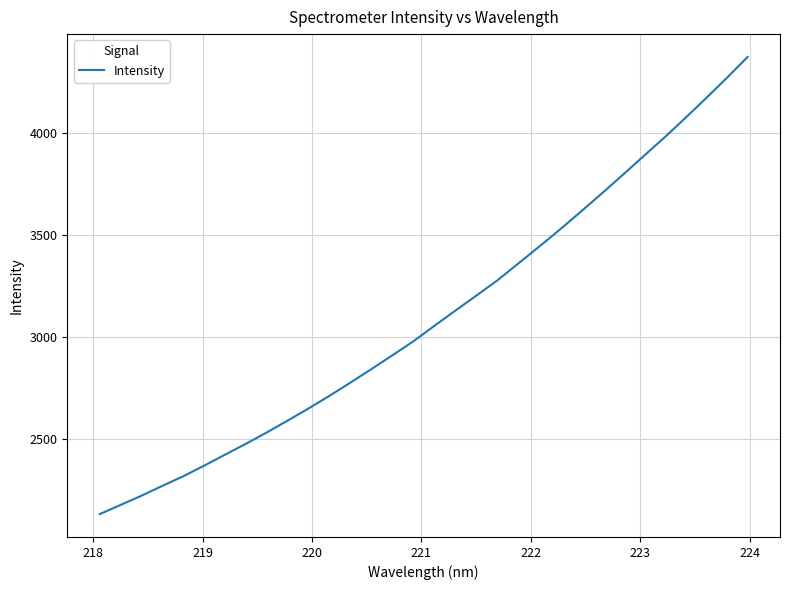

What is the smallest value displayed?

2130.0